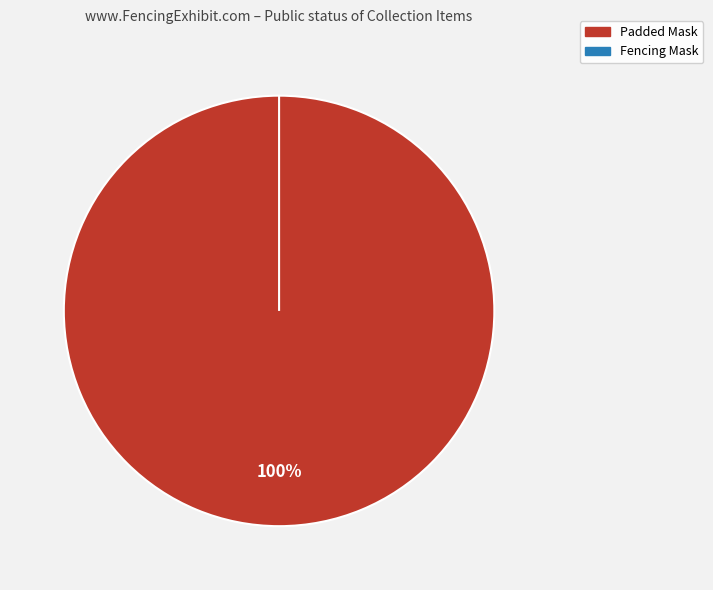

Which slice is the smallest?

Fencing Mask